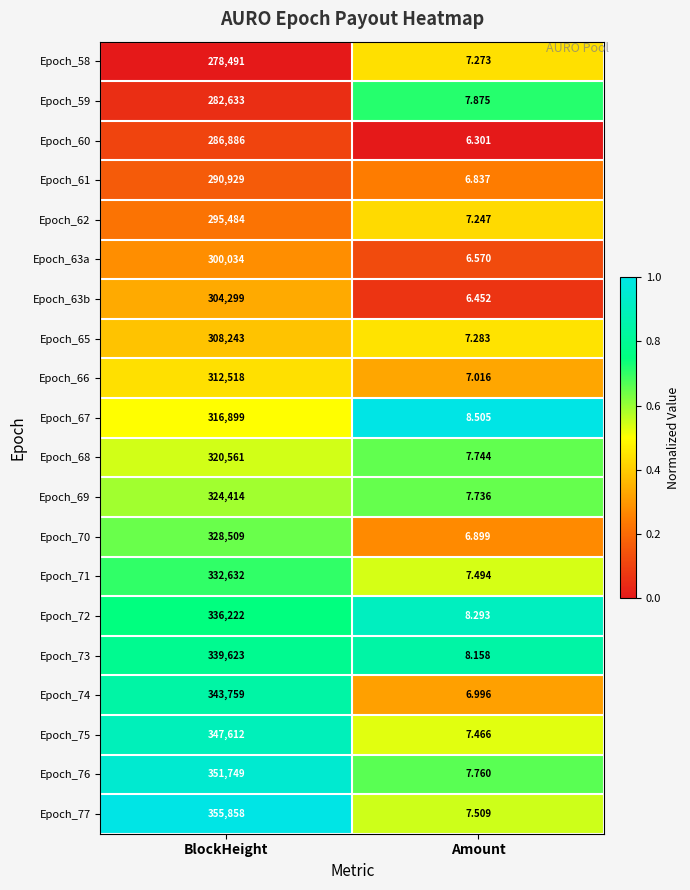

Where is Epoch_73 nearest to the value 169815?

Amount